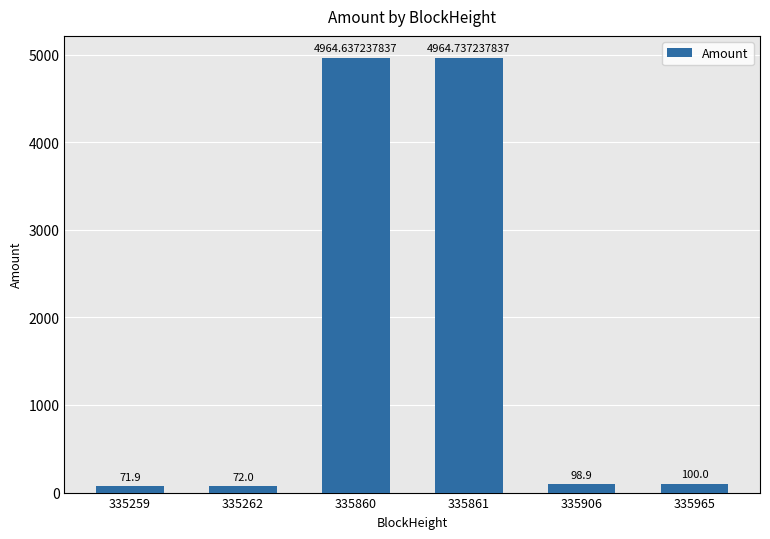

What is the change in value from 335259 to 335906?

+27.0